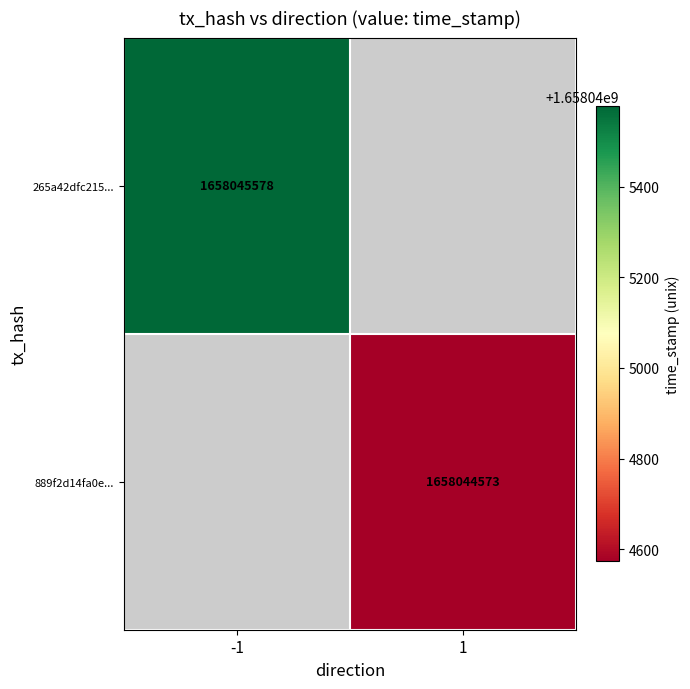

Rank the series at time_stamp from lowest to highest value.

889f2d14fa0ecd96500404b53993f1d04a103cc, 265a42dfc215000abb74167ce53965da58fa4d6